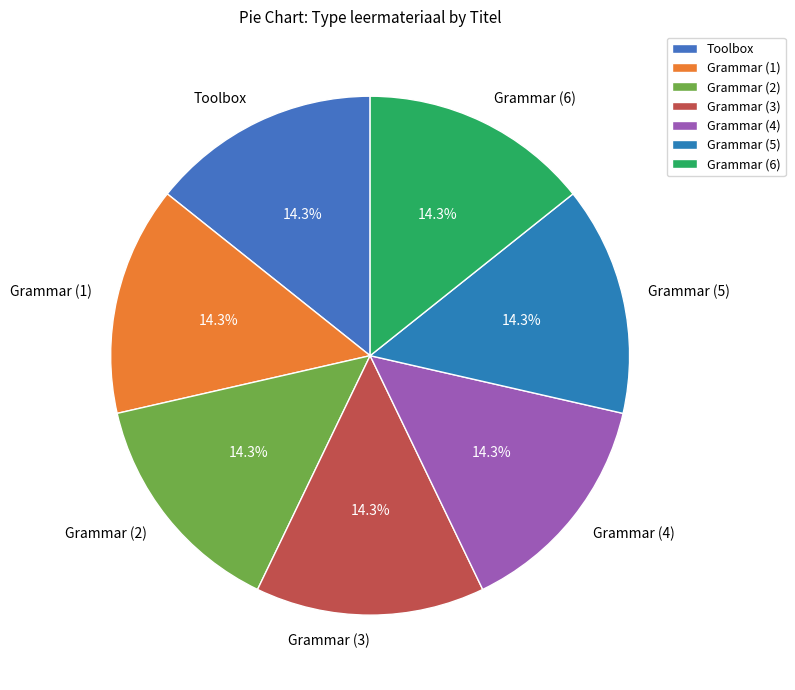

True or false: Grammar (2) accounts for 23% of the total.

False